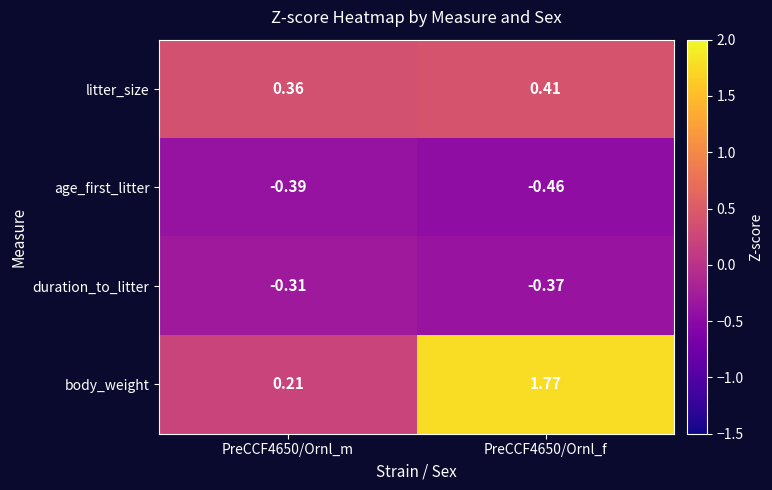

At which category is the sum across all series the highest?

PreCCF4650/Ornl_f